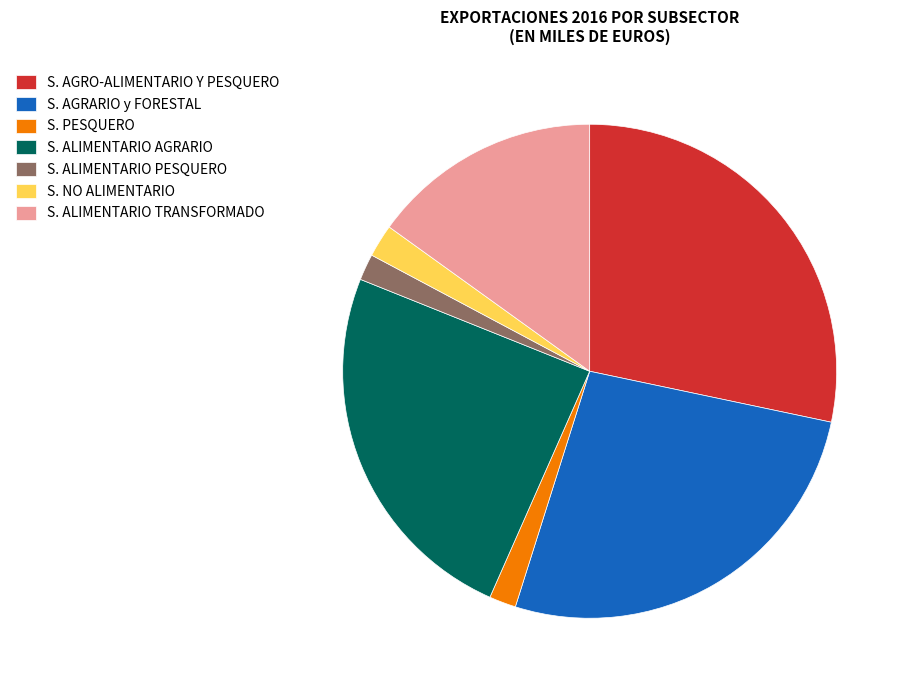

How many slices are in this pie chart?

7